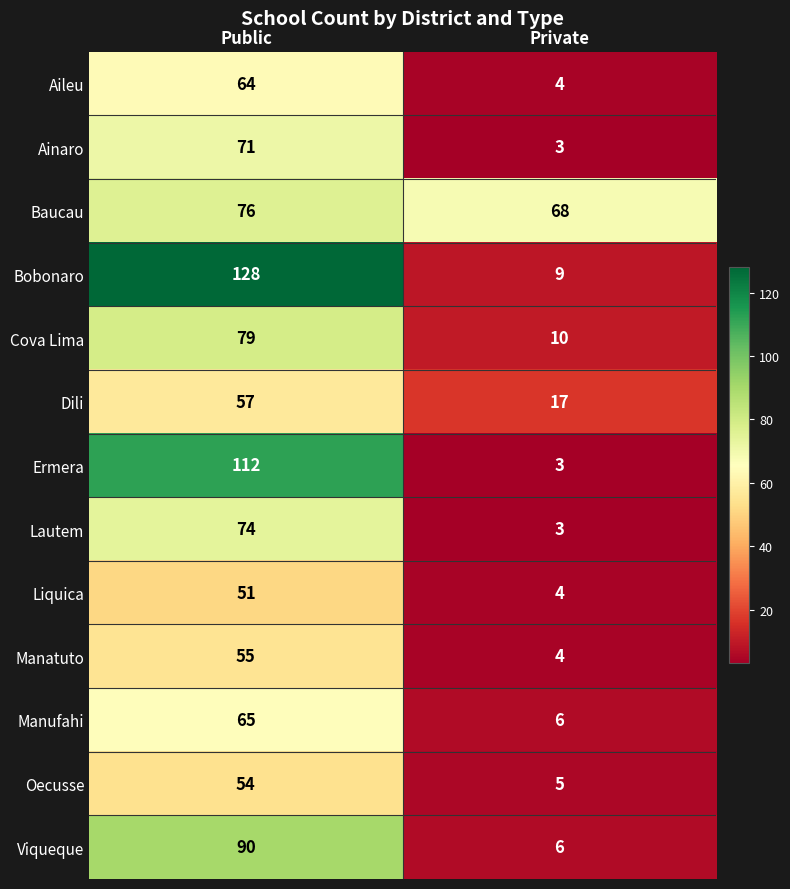

At how many categories does at least one series exceed 73?

1